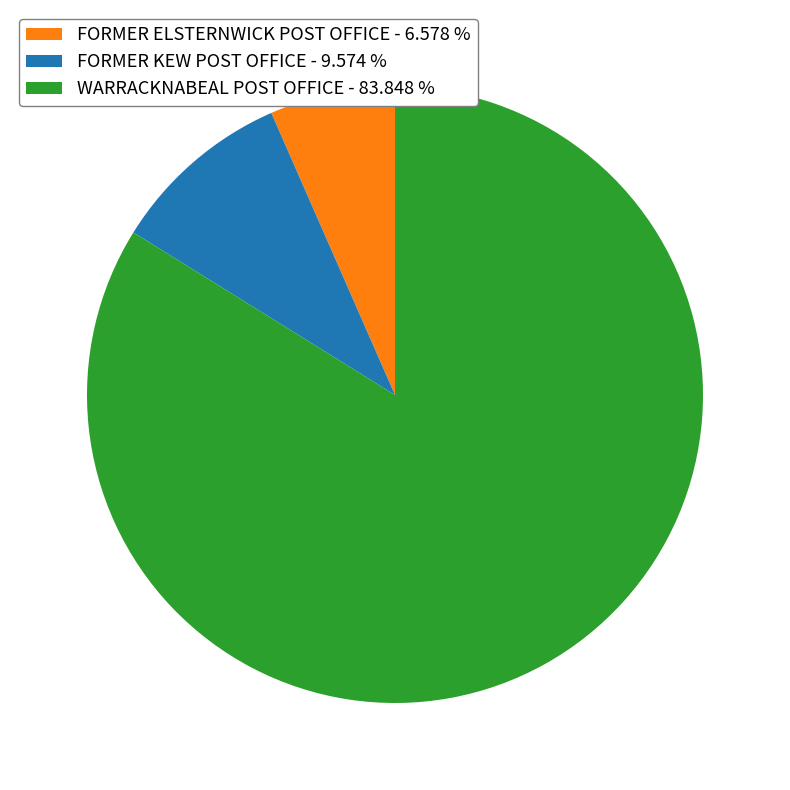

True or false: FORMER KEW POST OFFICE accounts for 1% of the total.

False